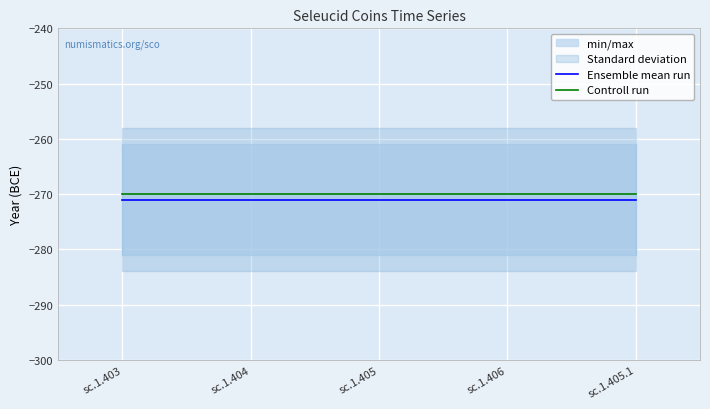

True or false: Ensemble mean run and Controll run intersect in this chart.

False